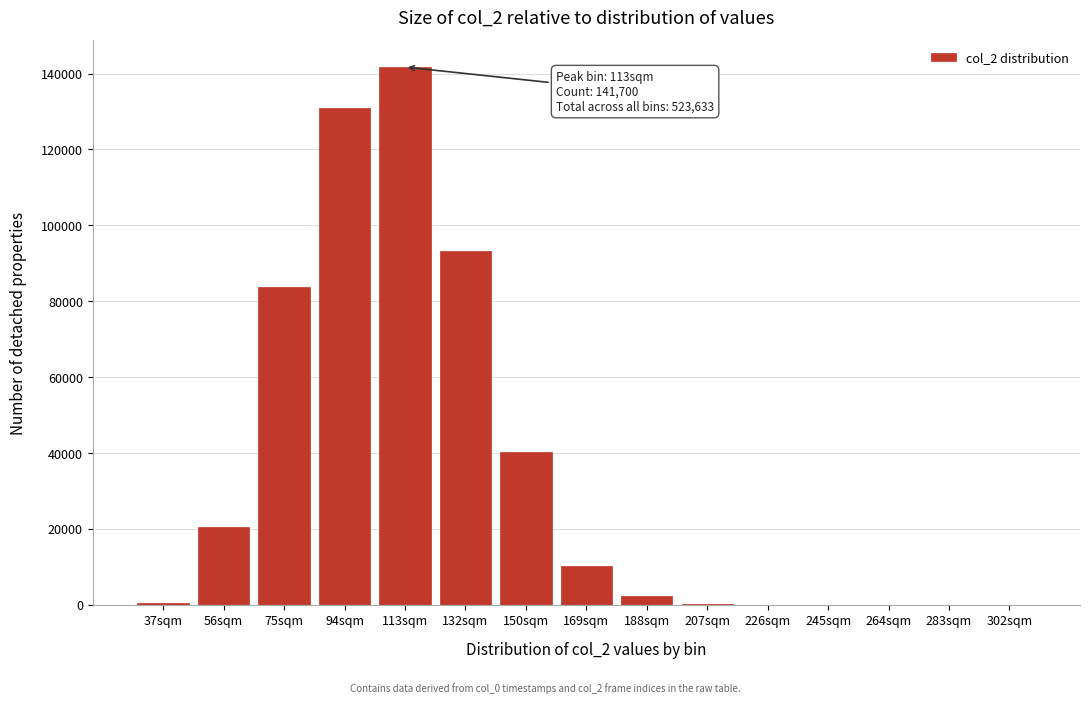

Is it true that the value at 113sqm is 141700?

True